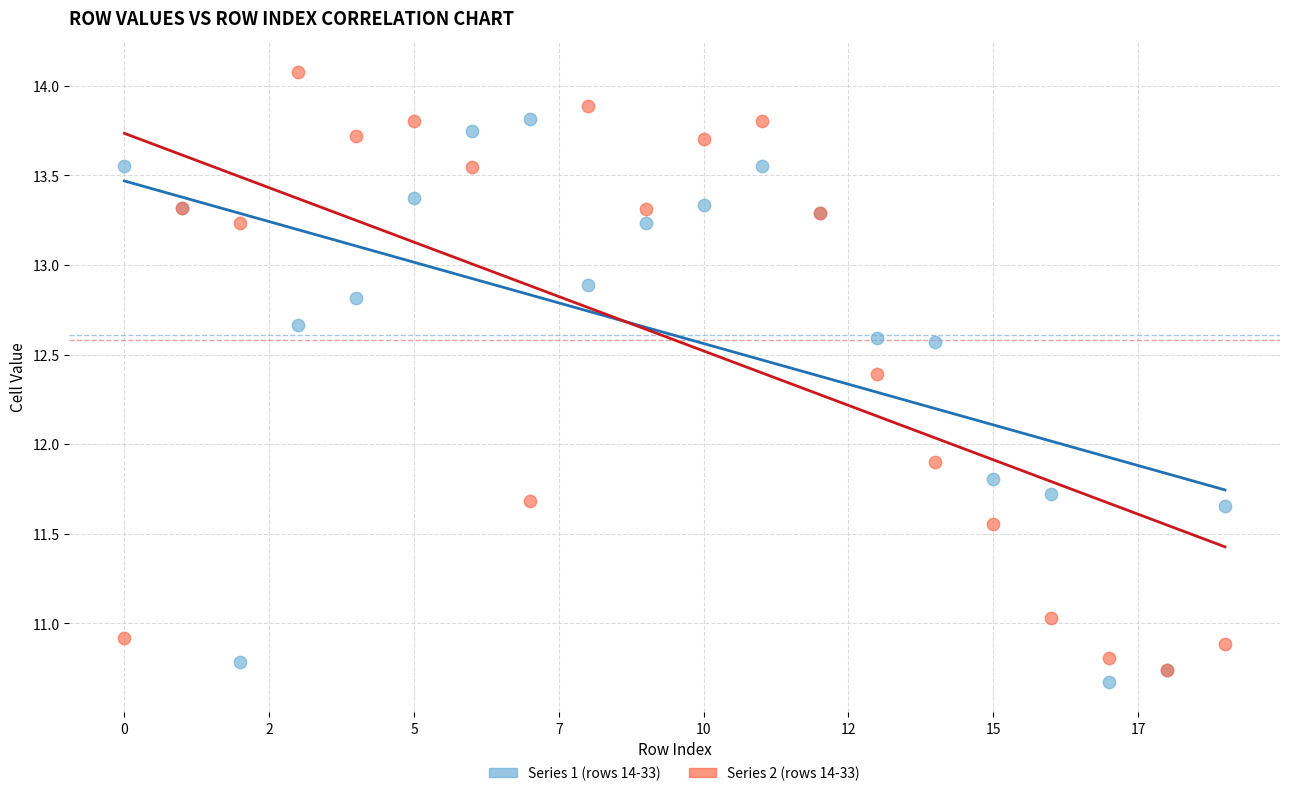

Across all series, what Y value is closest to 12?

11.9